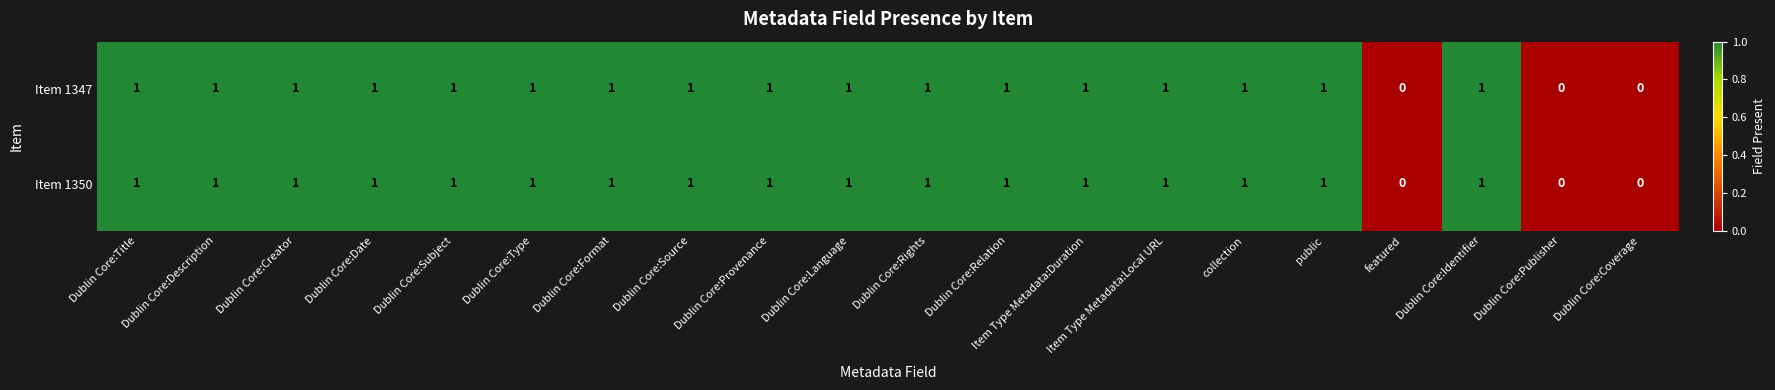

What is the sum of all Item 1347 values?

17